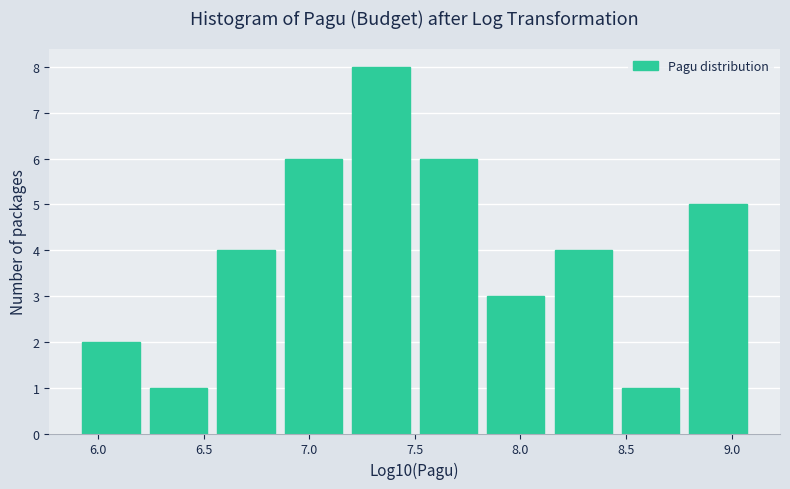

Reading left to right, list every bar in this chart as the range it spans on the x-axis followed by its height. Neither the bar edges nor the heights are printed on the chart, so give them approximately, as read against the axes.

5.90 to 6.20: 2
6.20 to 6.55: 1
6.55 to 6.85: 4
6.85 to 7.20: 6
7.20 to 7.50: 8
7.50 to 7.80: 6
7.80 to 8.15: 3
8.15 to 8.45: 4
8.45 to 8.80: 1
8.80 to 9.10: 5